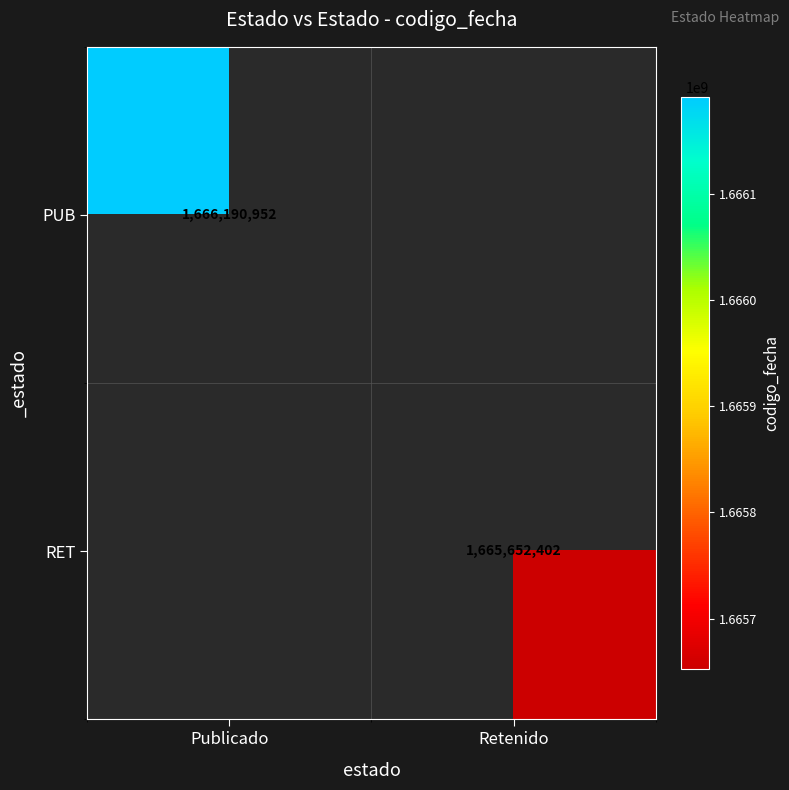

Is it true that RET equals 1039407871.5 at Retenido?

False